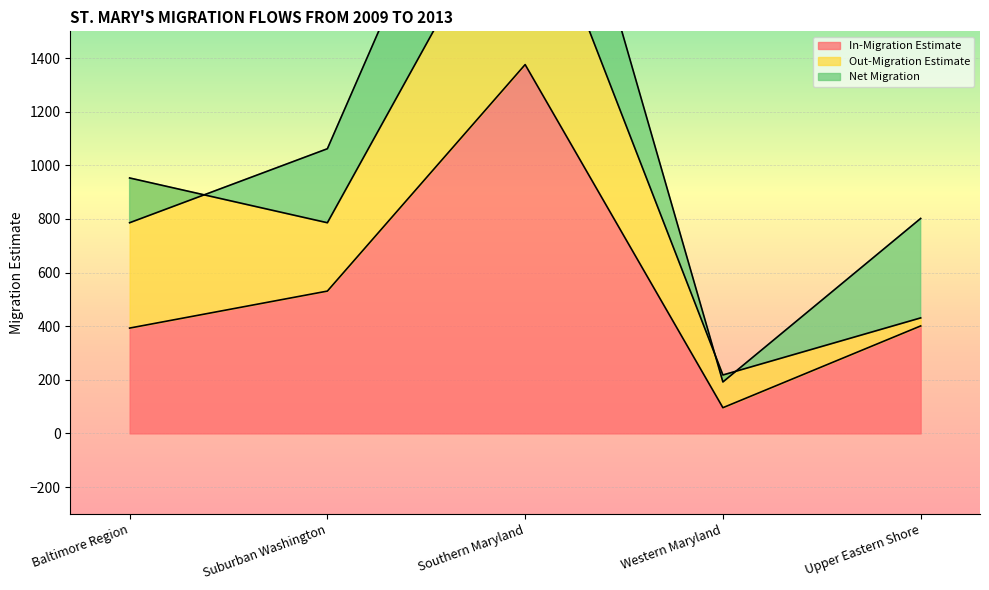

List the series in order of their overall mean, lowest first.

Net Migration, Out-Migration Estimate, In-Migration Estimate